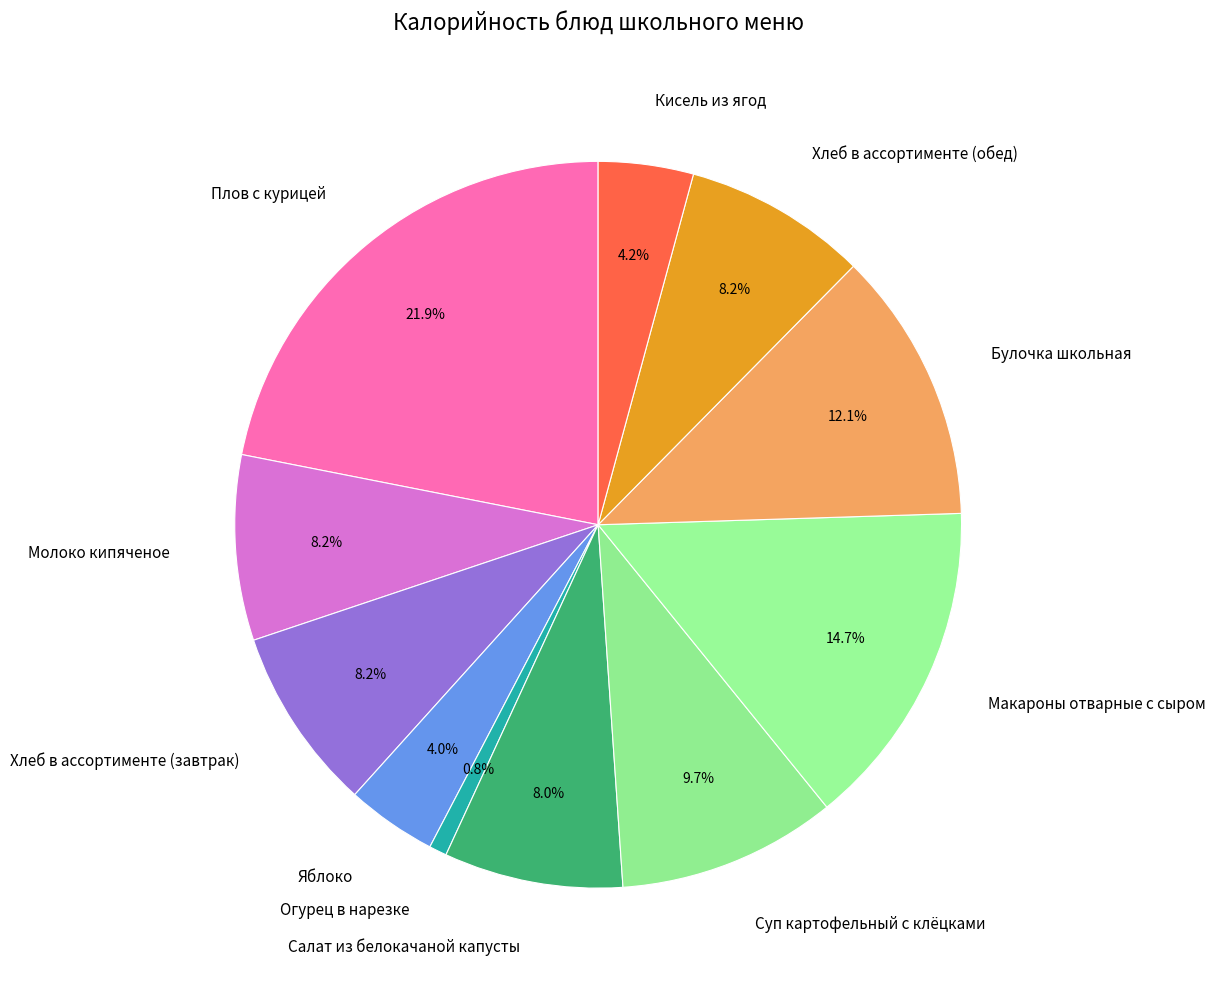

What percentage is the Плов с курицей slice, to the nearest percent?

22%